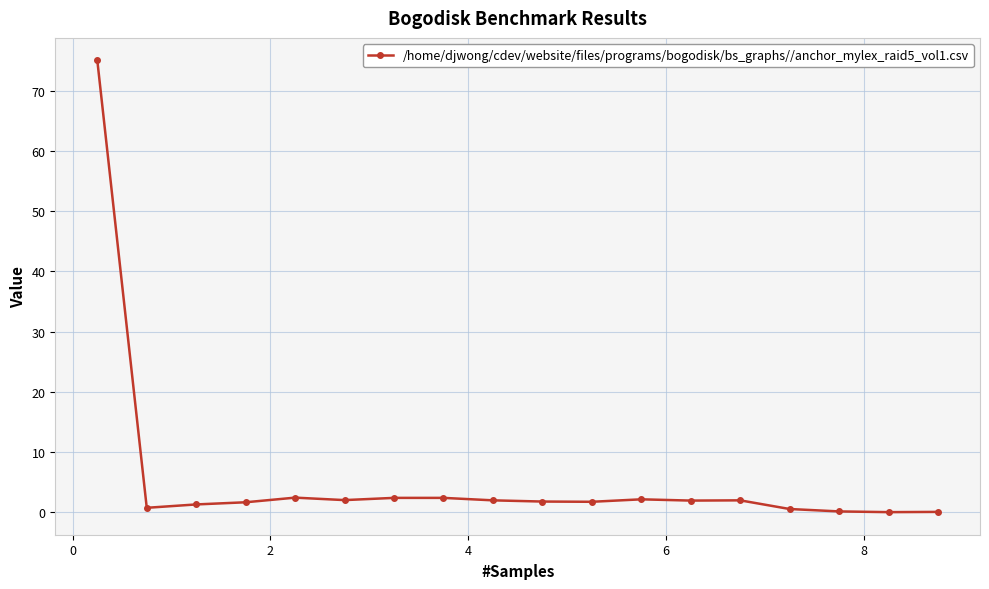

Does the chart have visible grid lines?

Yes